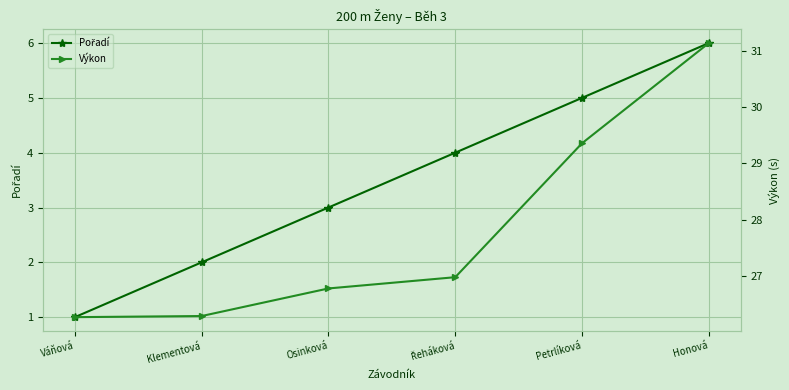

How many lines are shown in the chart?

2